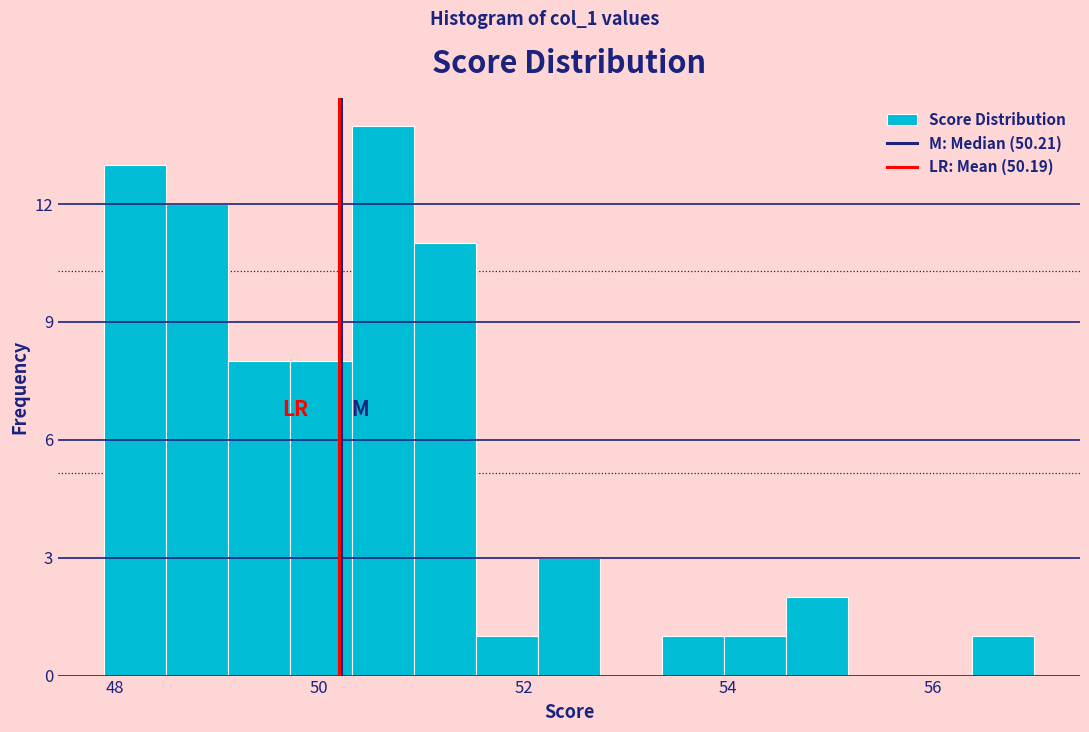

Around what value on the x-axis is the tallest bar? Give the approximate position of its centre, as read against the axis.

50.6